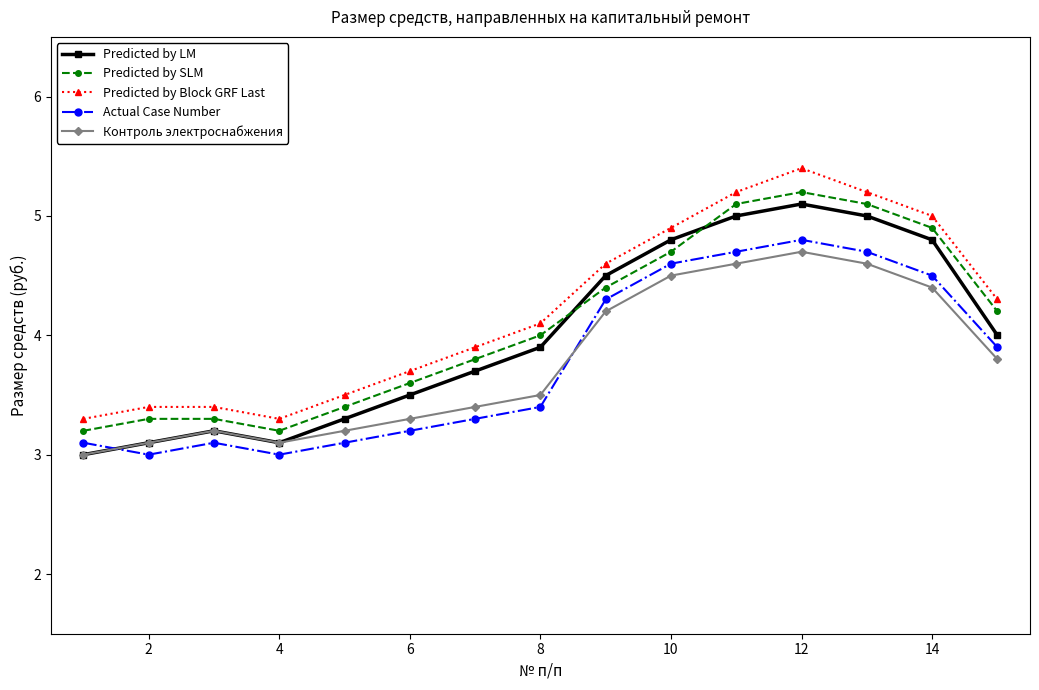

What is the value of the Predicted by LM point at the 13th from the left?

5.0